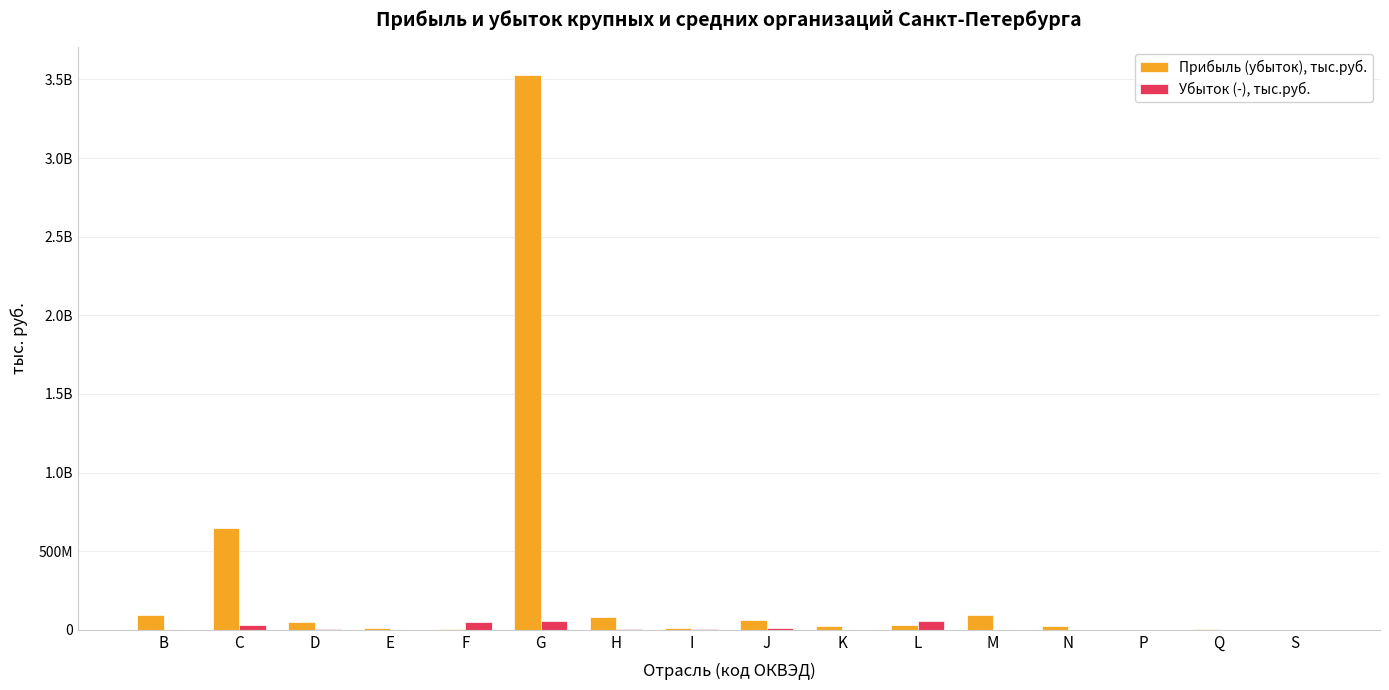

What are all the series names shown in the legend?

Прибыль (убыток), тыс.руб., Убыток (-), тыс.руб.